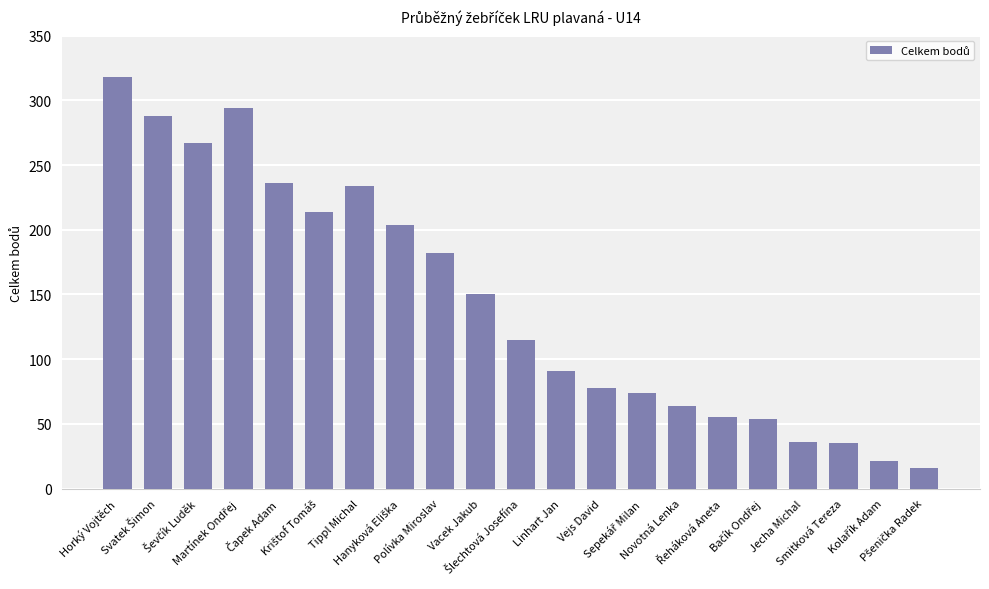

Are the bars horizontal?

No